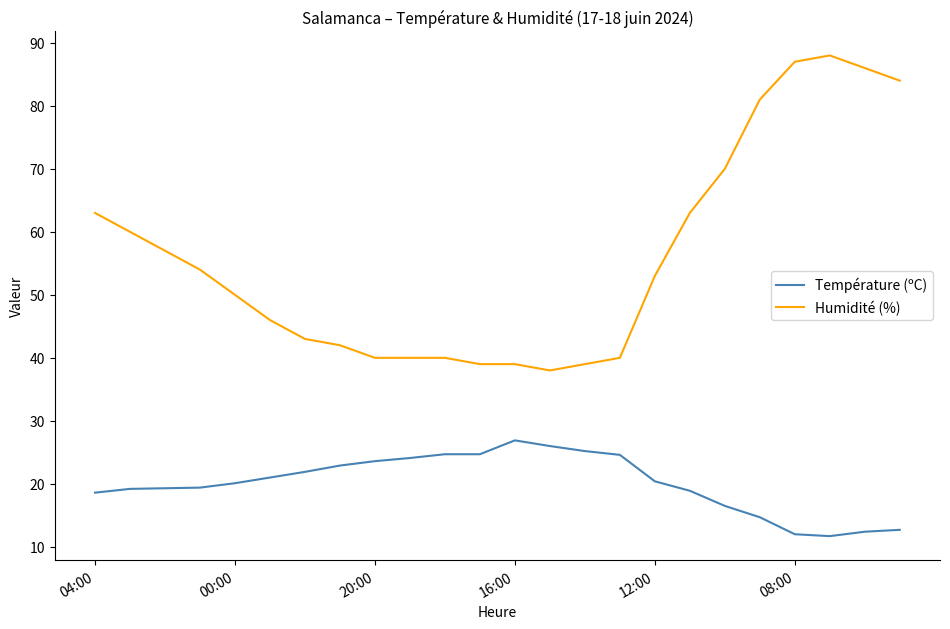

What is the maximum value for Température (ºC)?

26.9